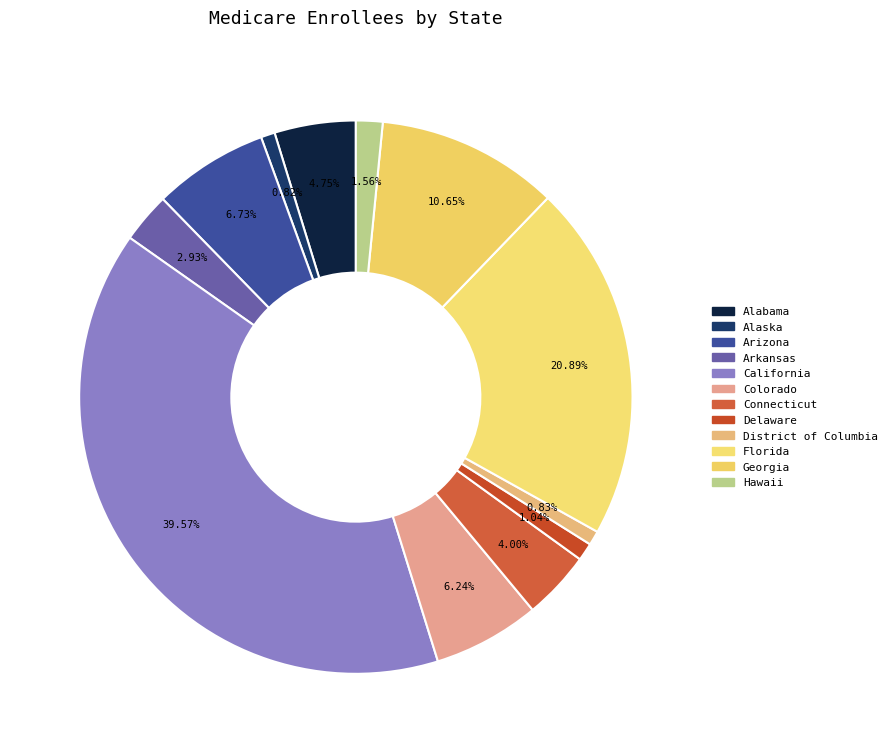

Is there a majority slice in this chart?

No